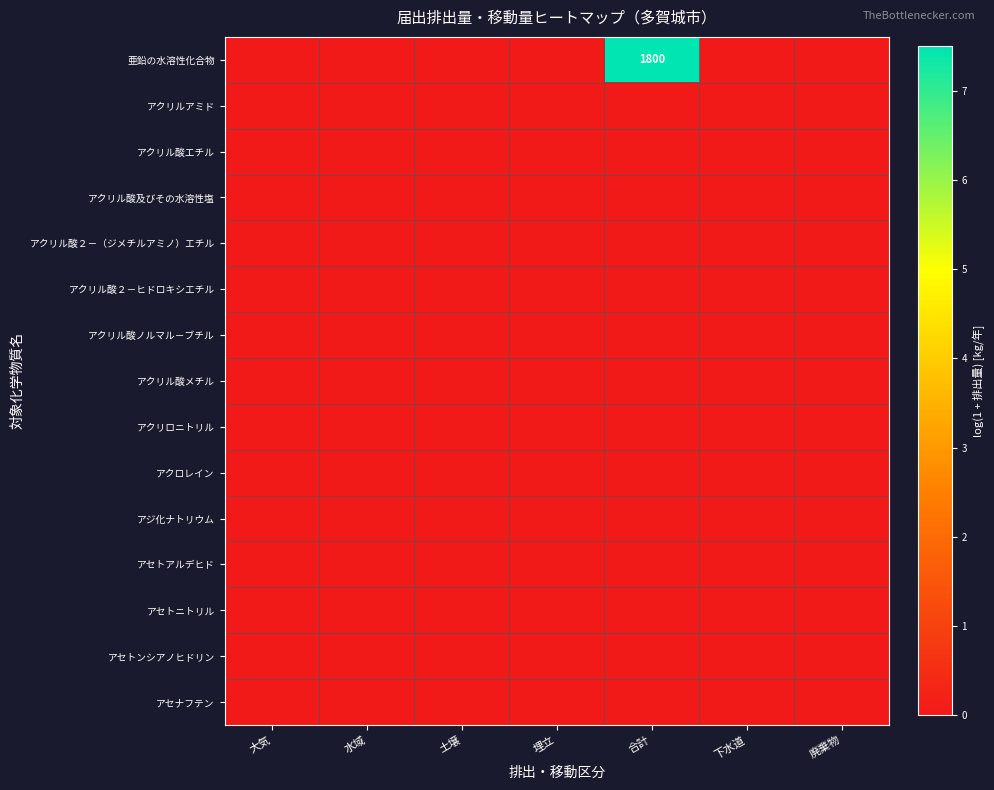

Is the value of アクリロニトリル at 大気 greater than the value of アクリル酸及びその水溶性塩 at 大気?

No